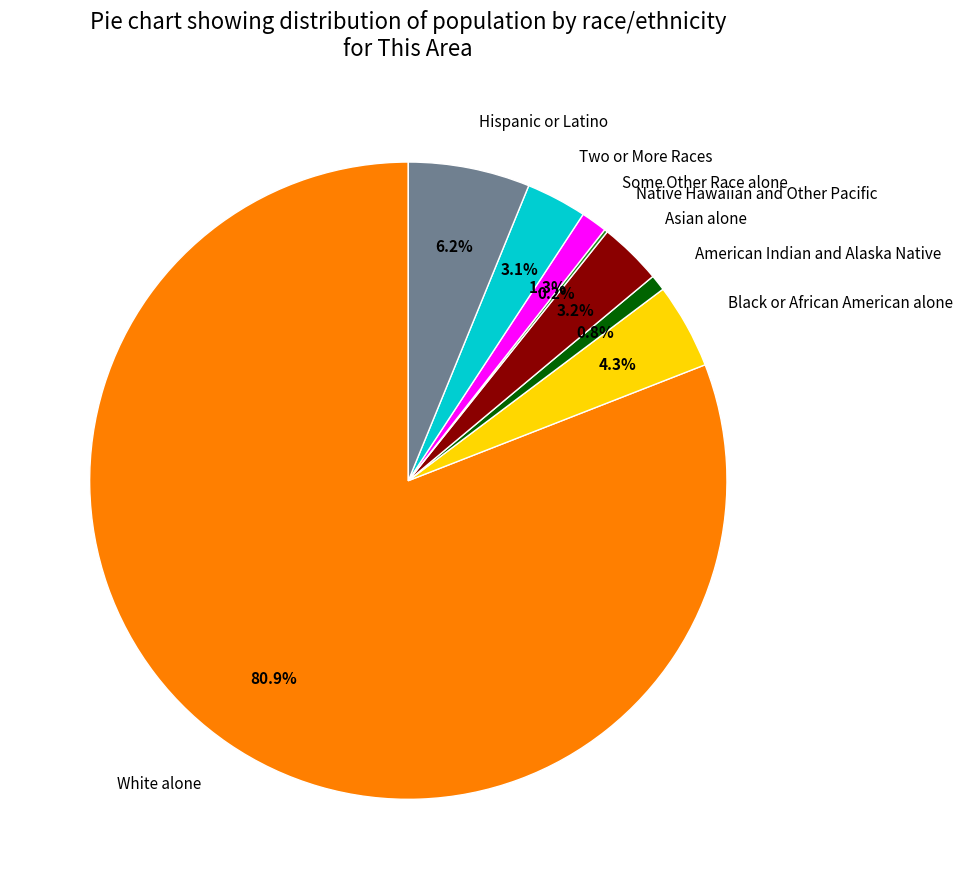

What is the largest slice in the pie chart?

White alone